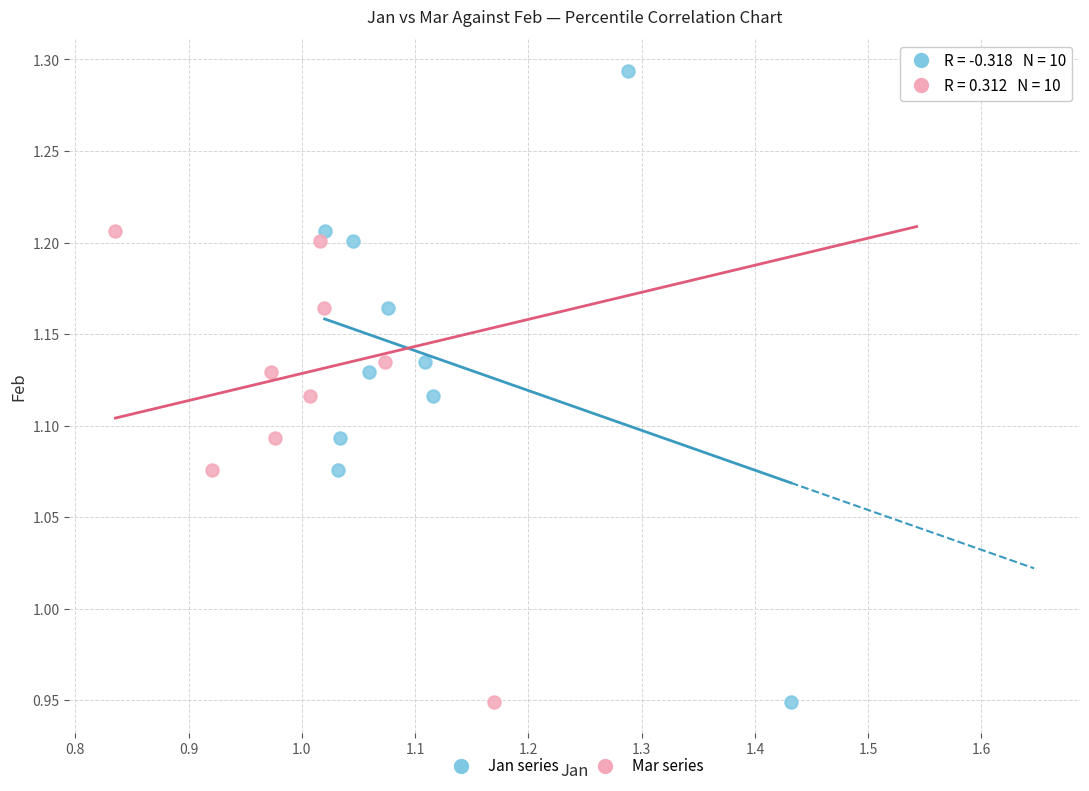

What are all the series names shown in the legend?

Jan series, Mar series